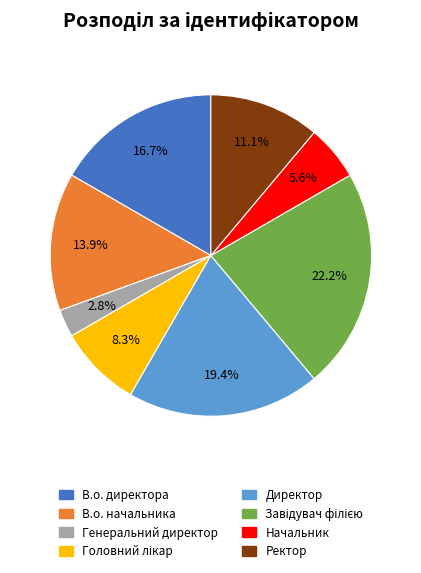

To the nearest percent, what percentage of the pie is Начальник?

6%